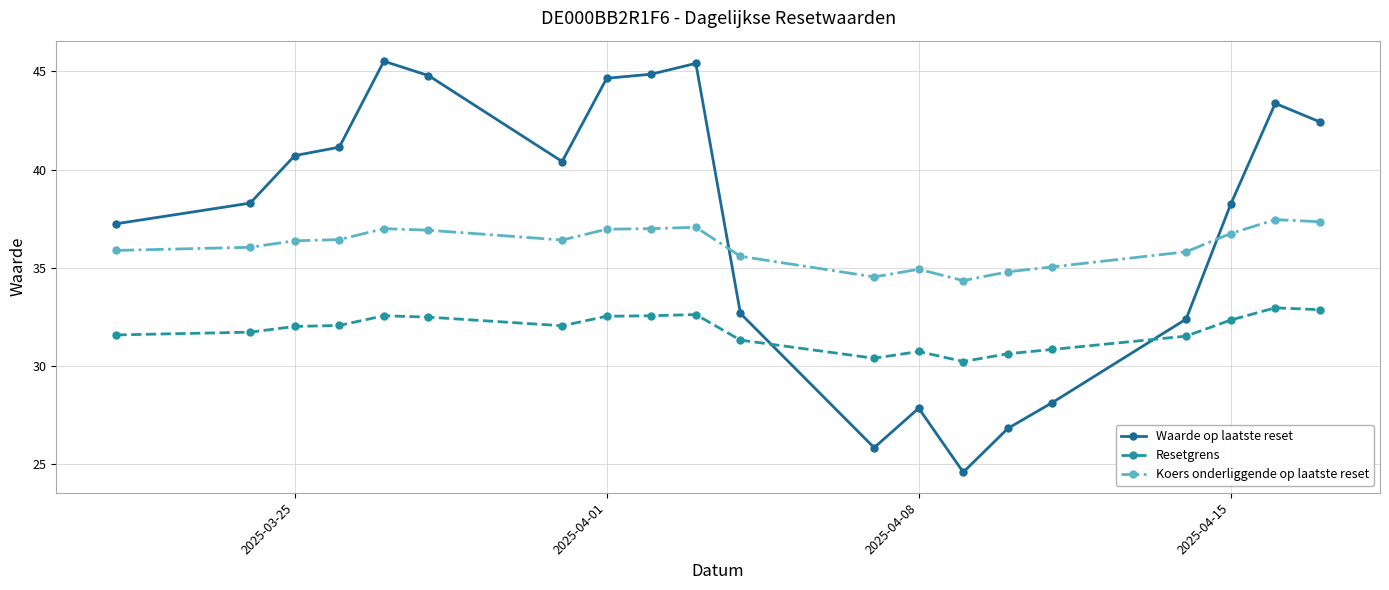

What is the value of the Koers onderliggende op laatste reset point at the 17th from the left?

35.8